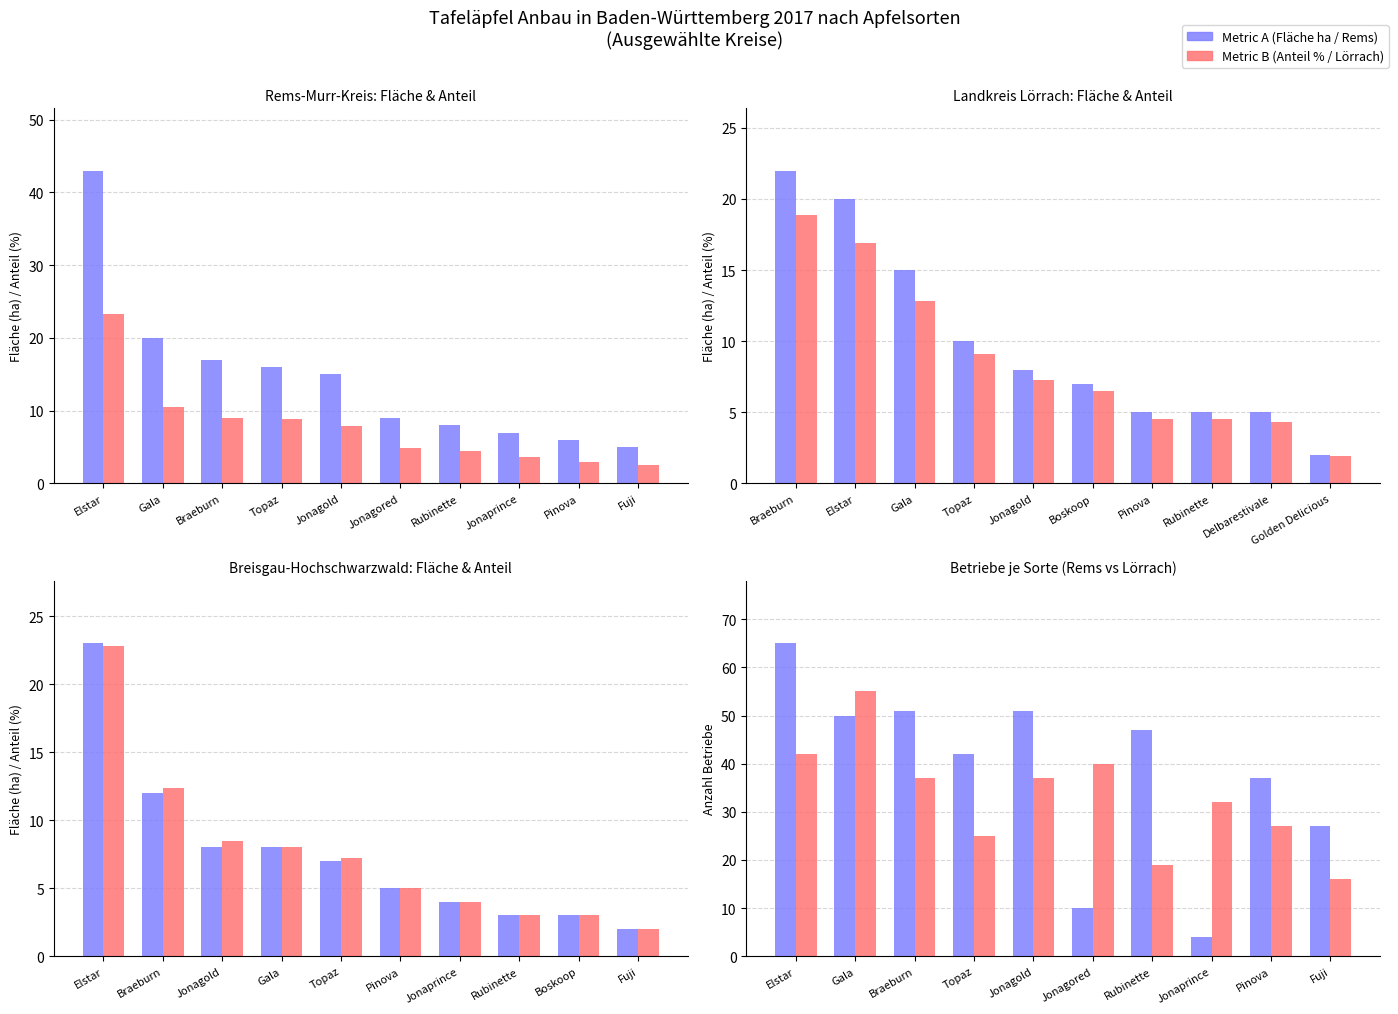

At how many categories does at least one series exceed 47?

4